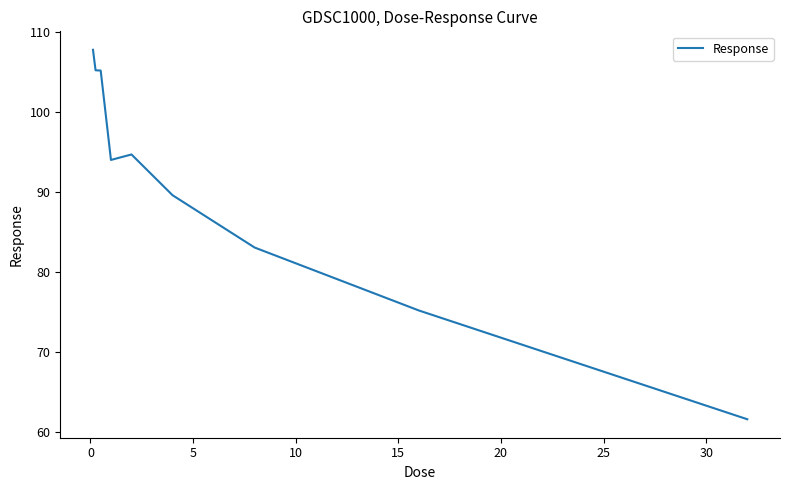

What is the difference between the maximum and minimum values?

46.2